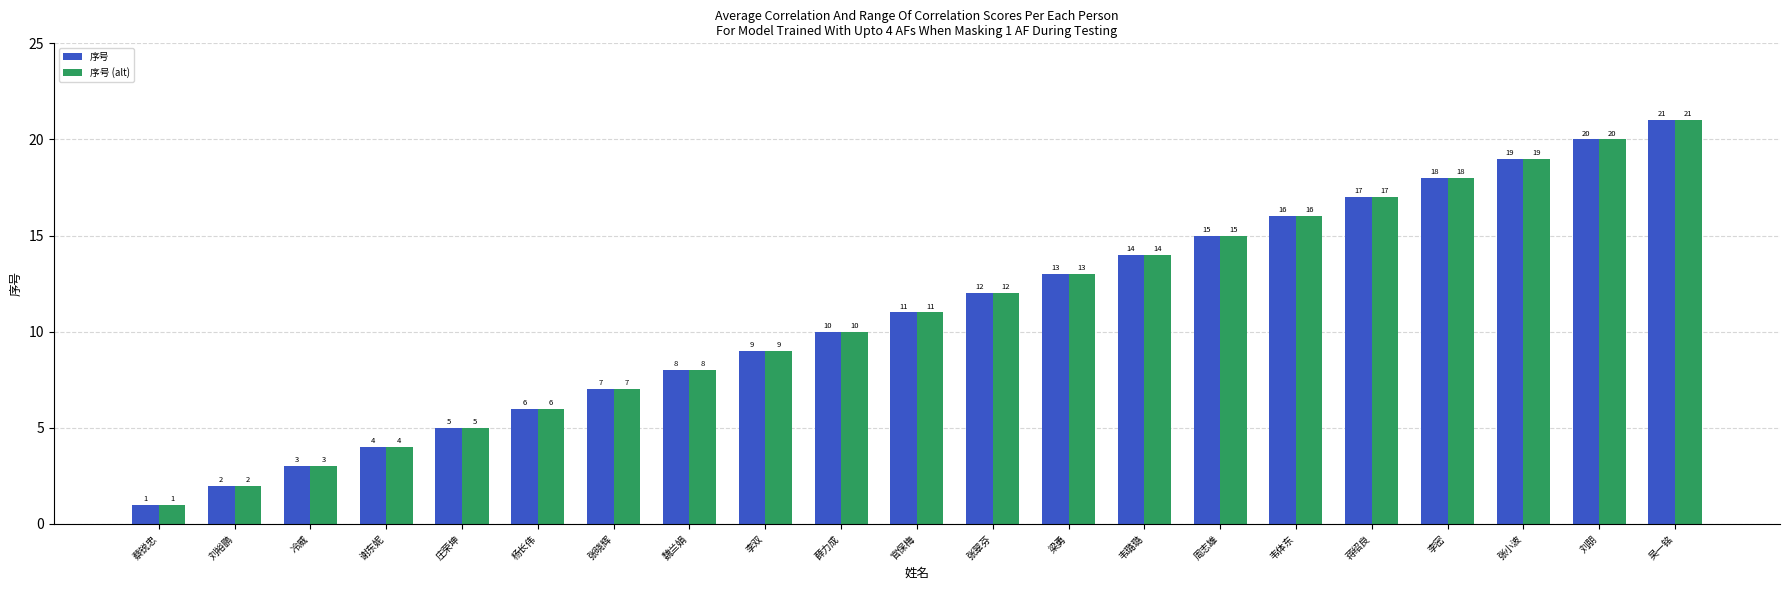

Reading left to right, list all the values displayed in this chart.

序号: 1	2	3	4	5	6	7	8	9	10	11	12	13	14	15	16	17	18	19	20	21
序号 (alt): 1	2	3	4	5	6	7	8	9	10	11	12	13	14	15	16	17	18	19	20	21